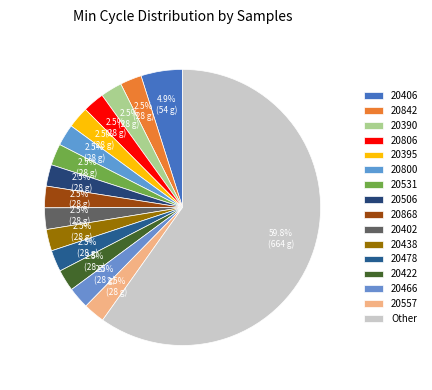

Does any single category account for the majority?

No